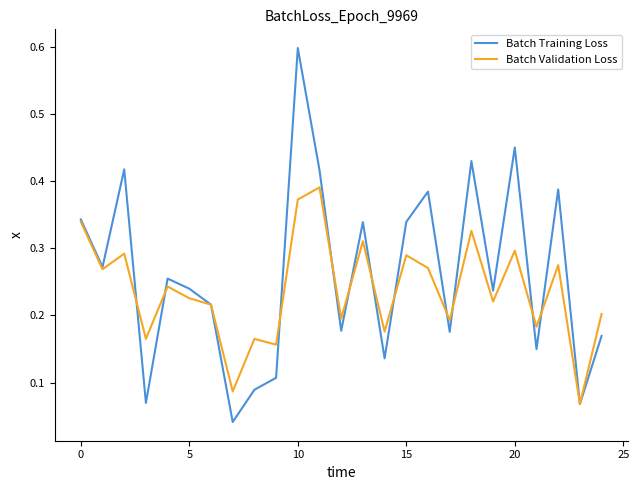

What is the maximum value for Batch Training Loss?

0.6